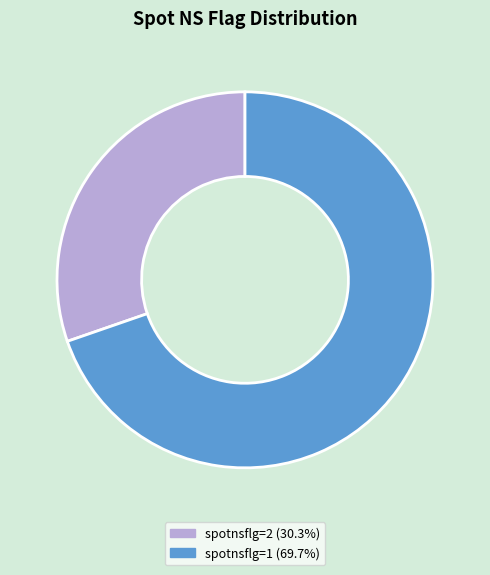

Count the number of slices in the pie.

2